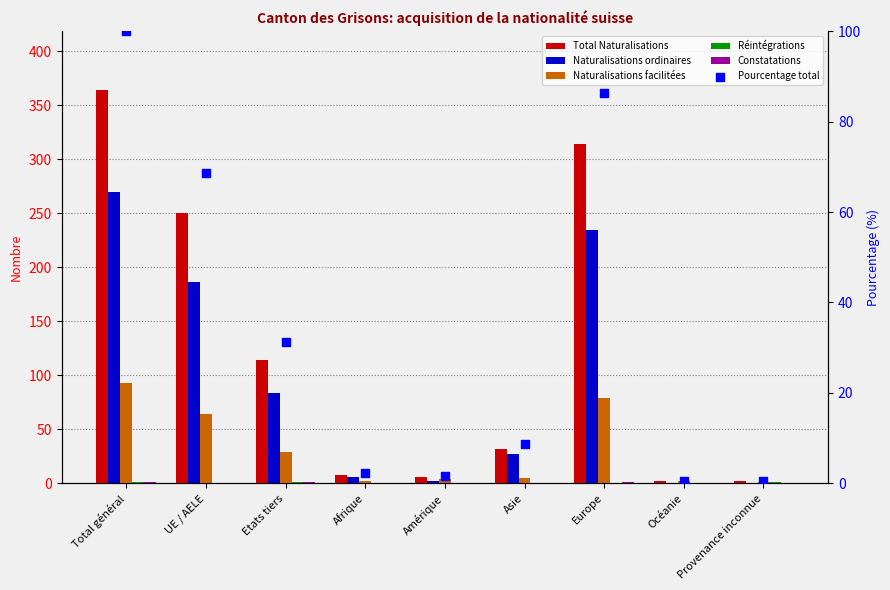

At which category is the sum across all series the highest?

Total général